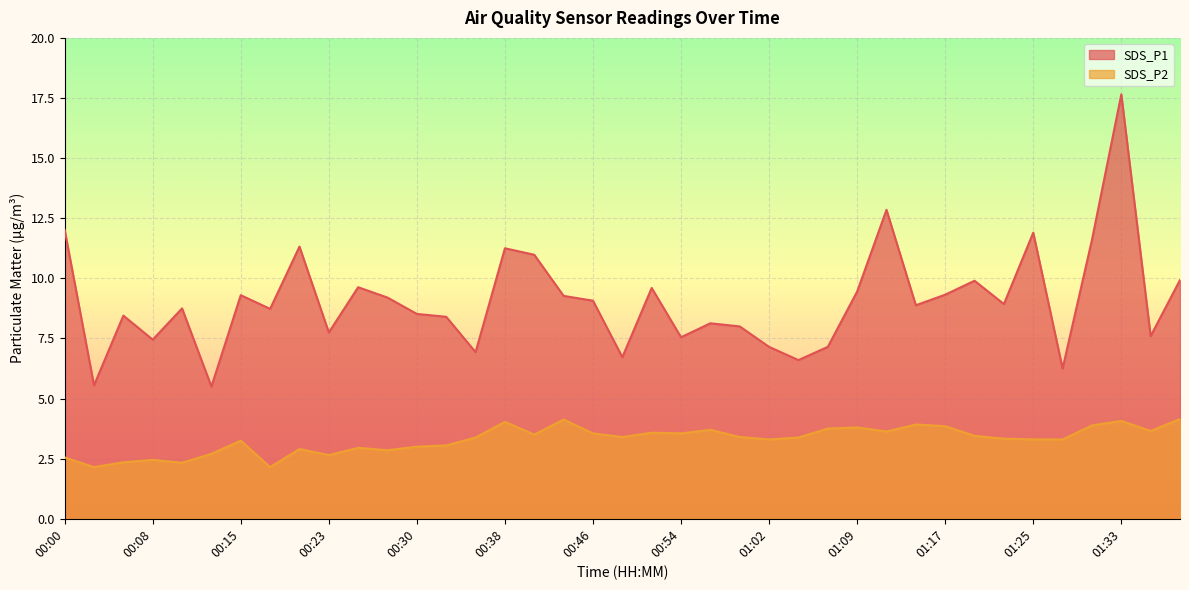

Does the chart display data point markers on the line(s)?

No